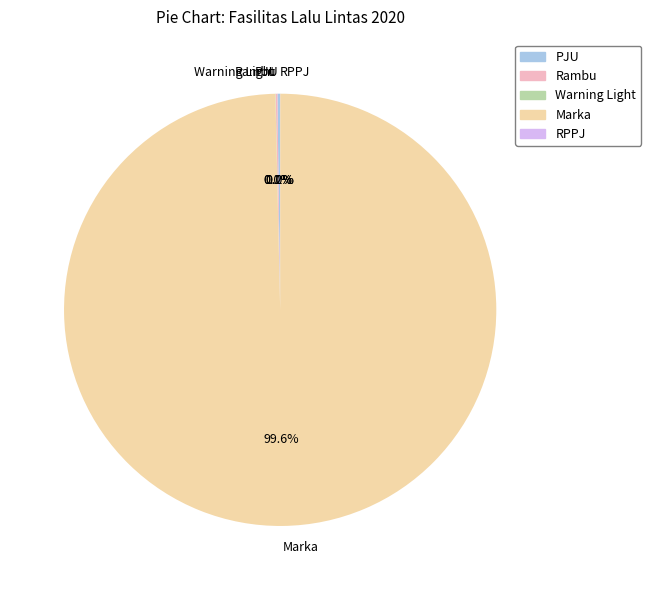

Which slice is the largest?

Marka